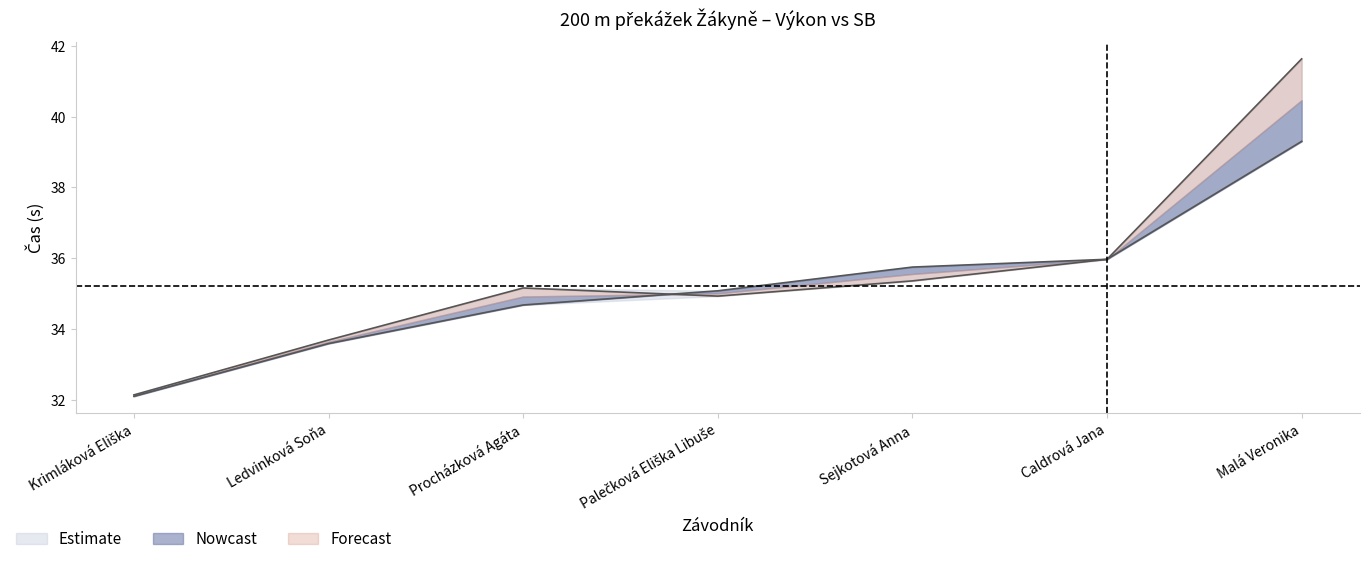

Reading right to left, what are all the values shown in this chart?

Výkon: 39.3	36.0	35.8	35.1	34.7	33.6	32.1
SB: 41.6	36.0	35.4	34.9	35.2	33.7	32.1